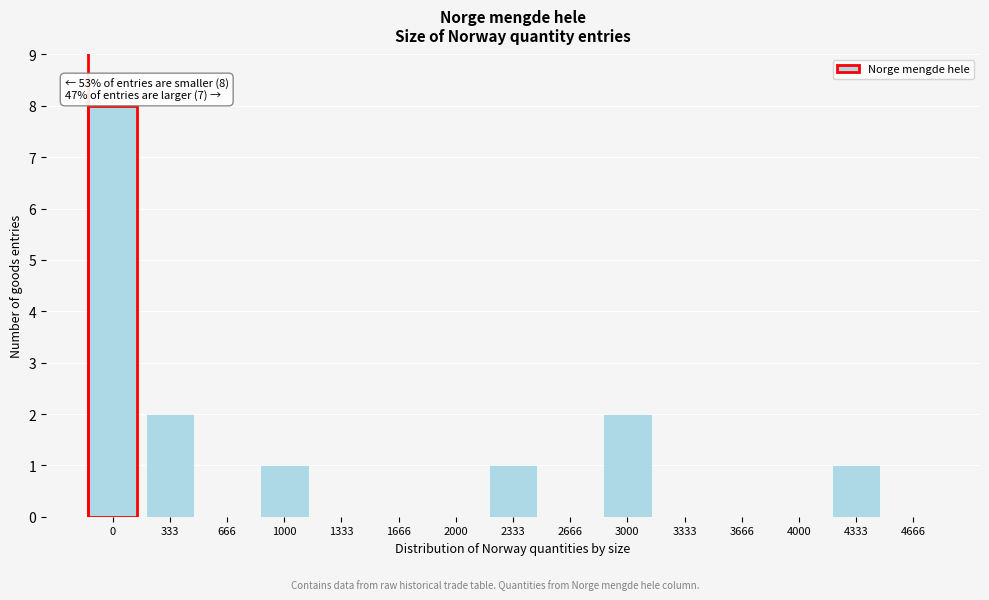

Reading left to right, transcribe all the data shown in this chart.

0=8	333=2	666=0	1000=1	1333=0	1666=0	2000=0	2333=1	2666=0	3000=2	3333=0	3666=0	4000=0	4333=1	4666=0